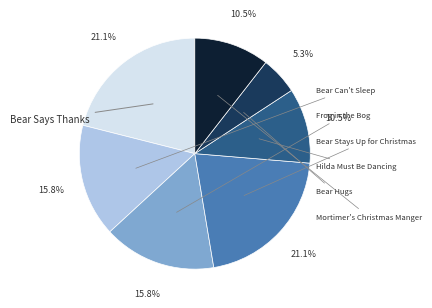

Is there a majority slice in this chart?

No